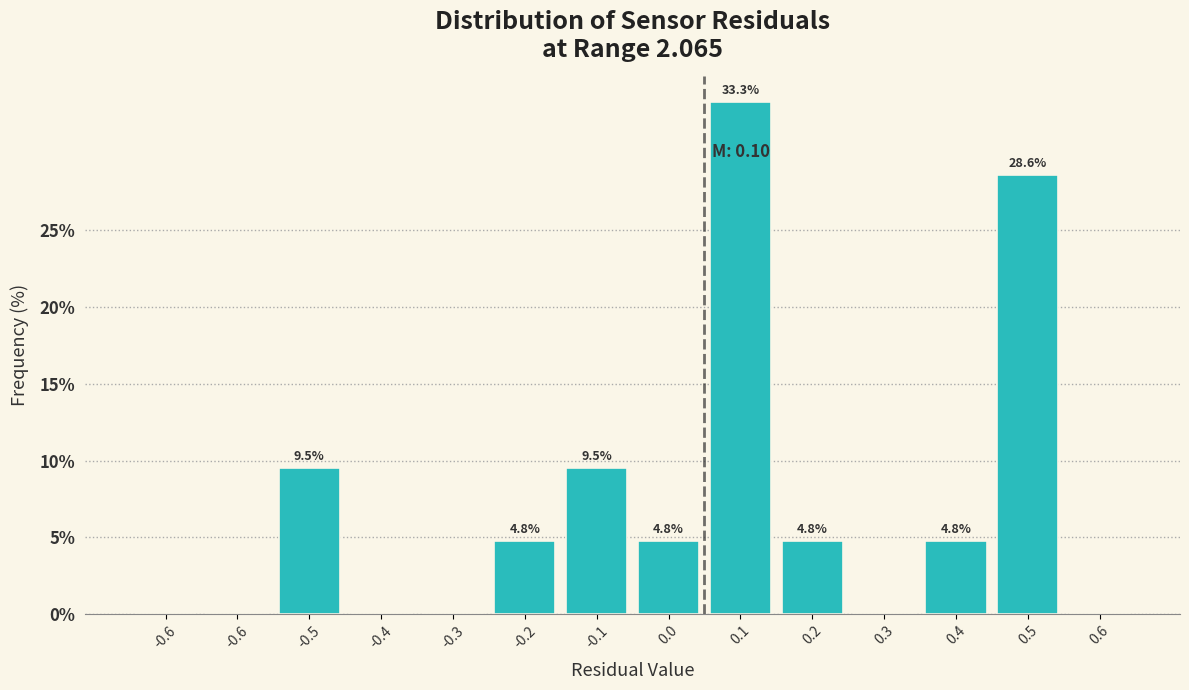

How many categories are shown in the chart?

14